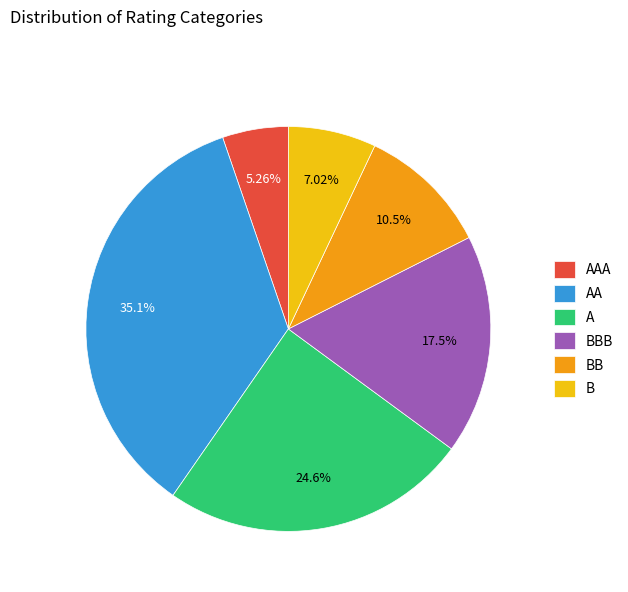

Which category has the biggest portion of the pie?

AA